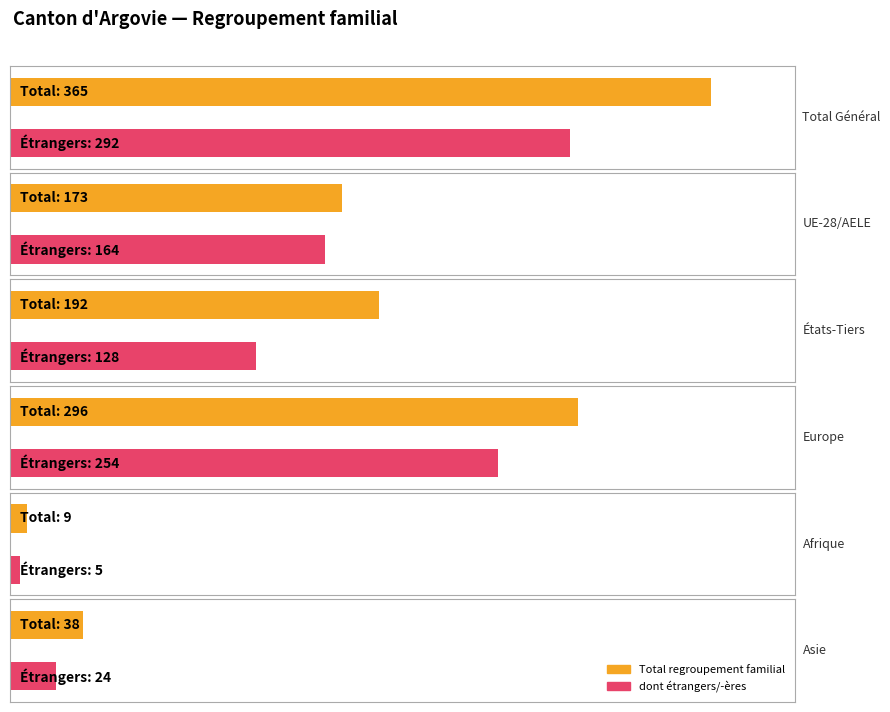

At which category does the chart reach its peak across all series?

Total Général